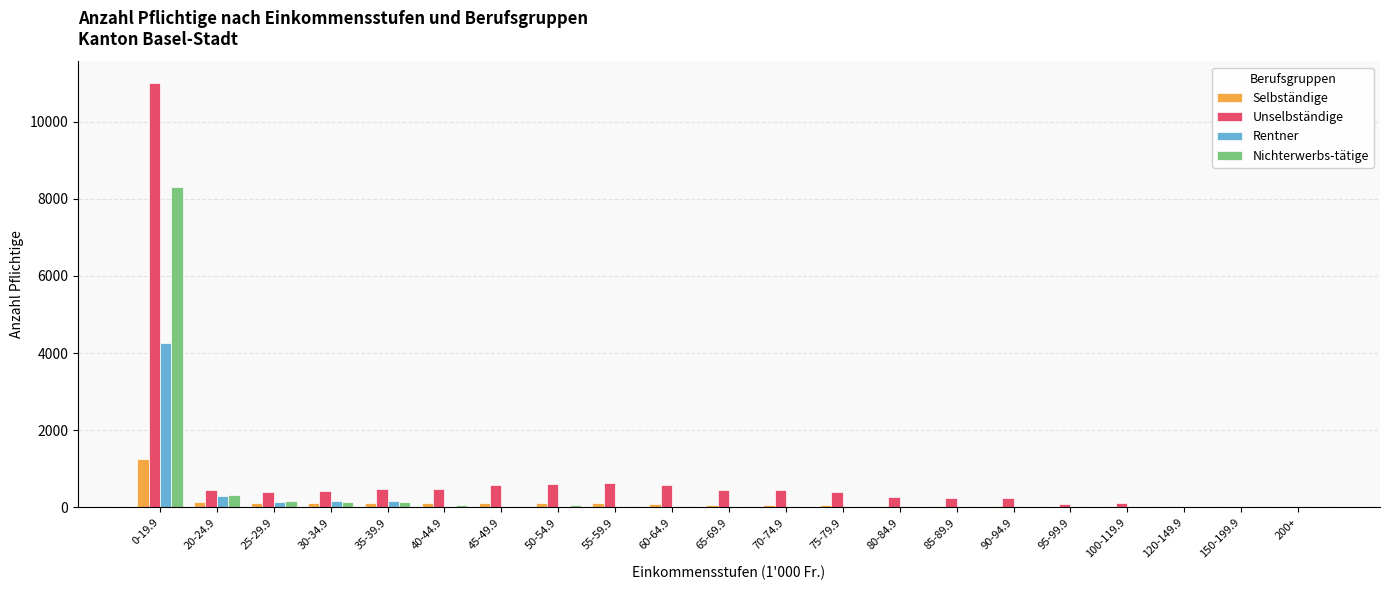

Is the value of Selbständige at 55-59.9 greater than the value of Unselbständige at 75-79.9?

No